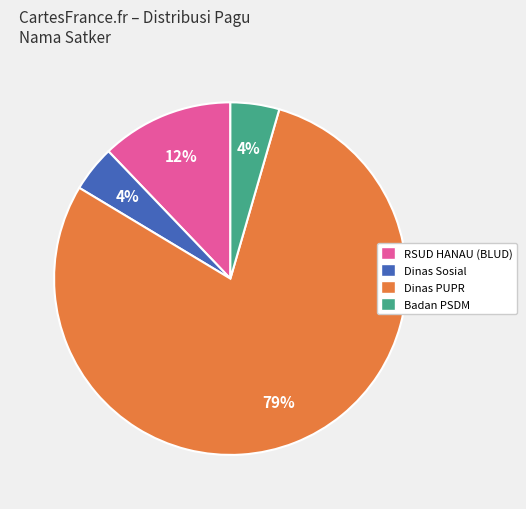

Combined, do Dinas Sosial and Dinas PUPR account for over 50%?

Yes